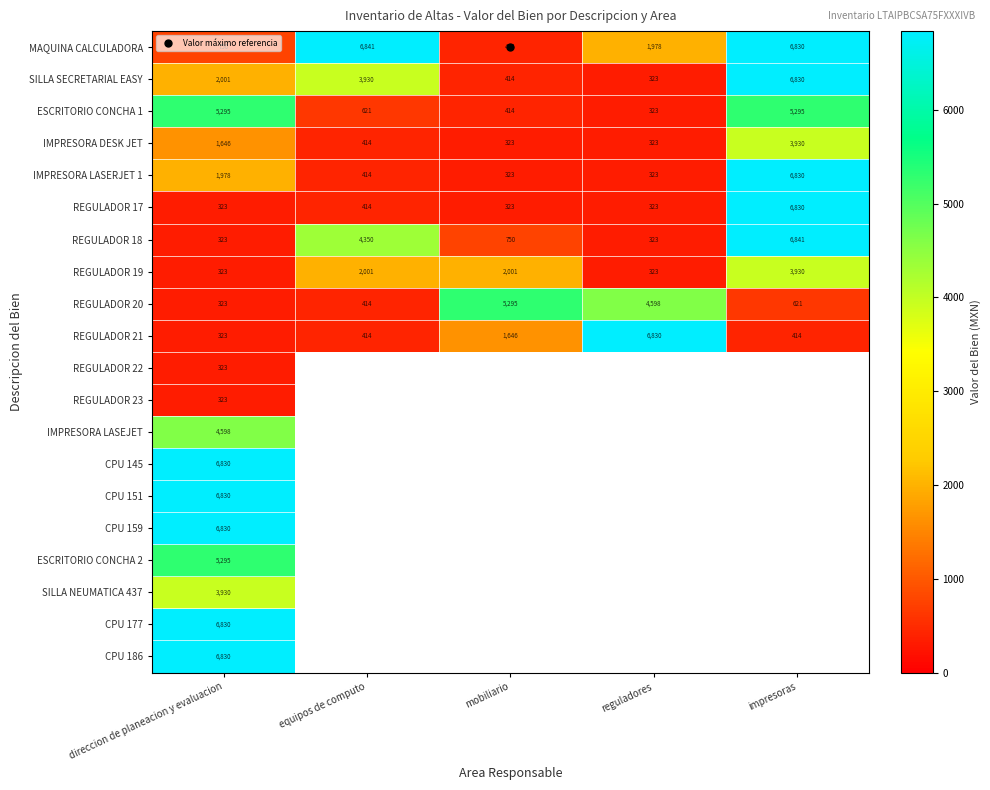

Rank the categories by REGULADOR 17 value from lowest to highest.

direccion de planeacion y evaluacion, mobiliario, reguladores, equipos de computo, impresoras